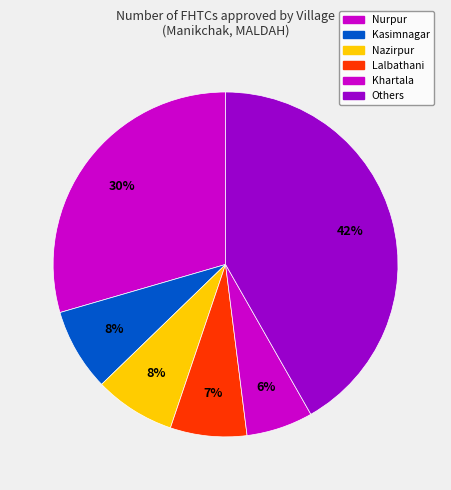

Count the number of slices in the pie.

6